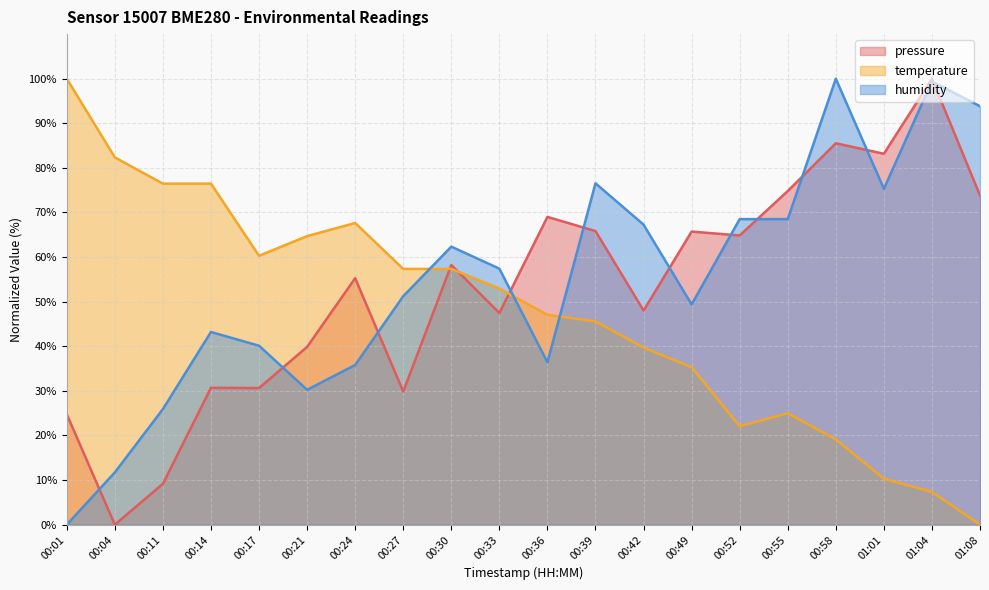

Which series changed the most between 00:17 and 00:33?

humidity